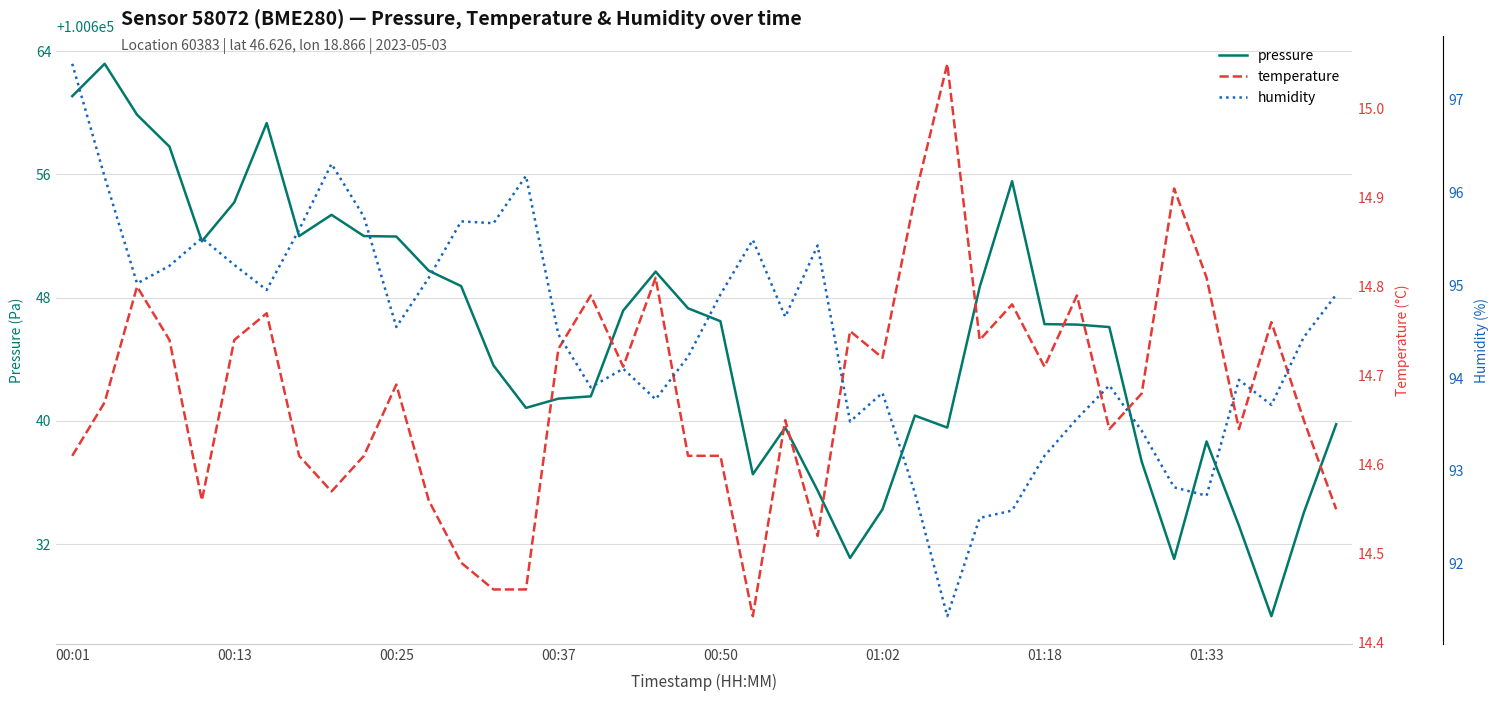

What is the minimum value shown in the chart?

14.4